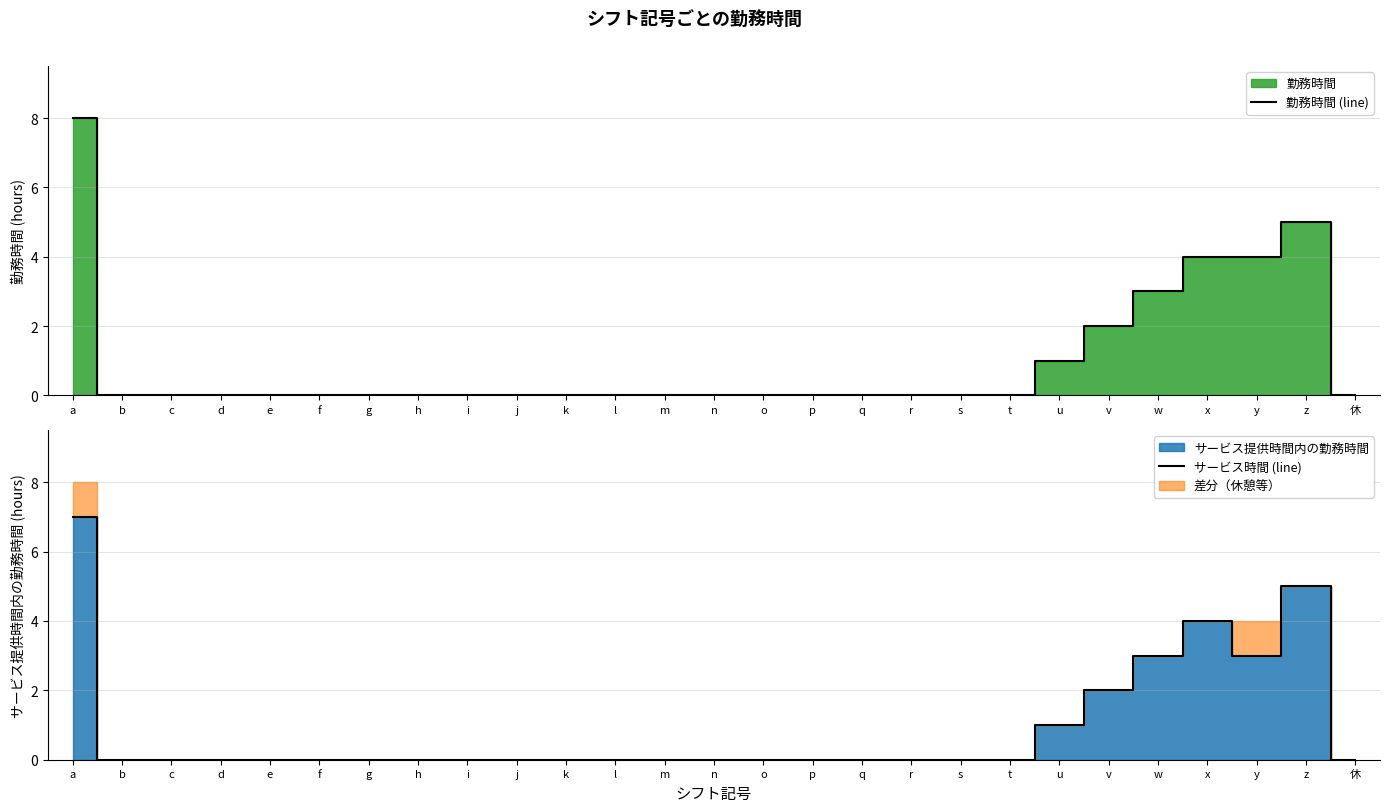

True or false: 勤務時間 (line) has a value of 0 at i.

True